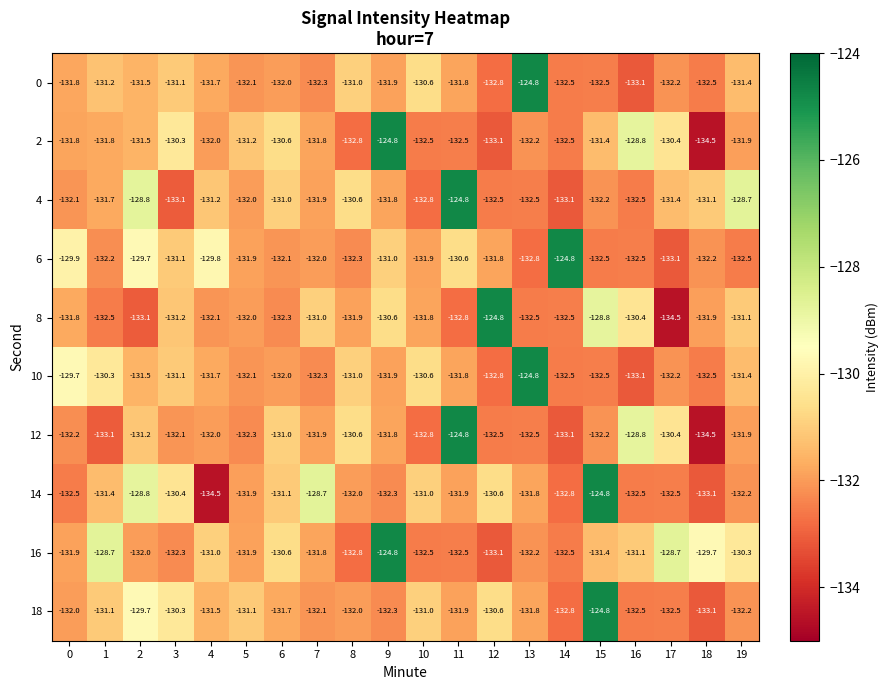

Is it true that 16 equals -132.8 at 8?

True